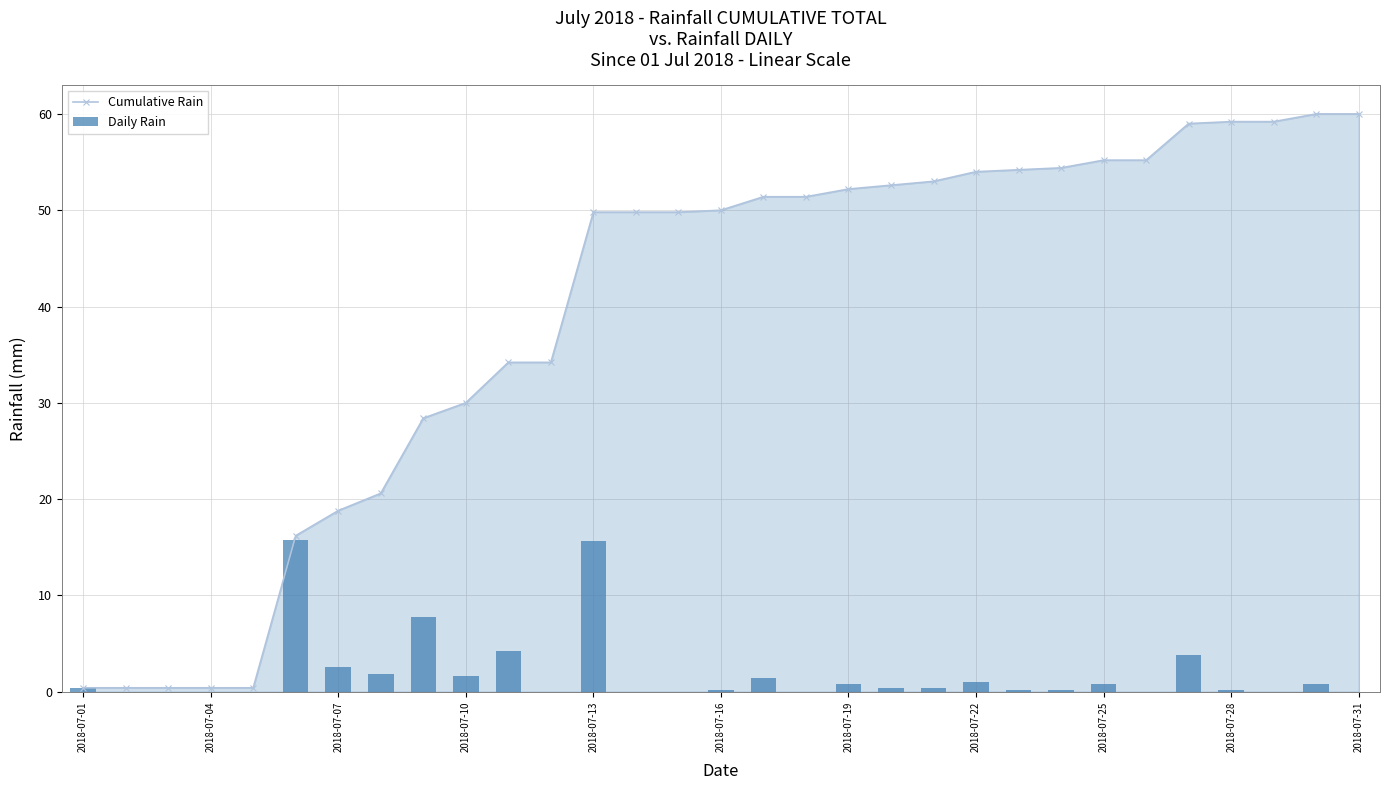

How many values in the Daily Rain series exceed 0?

20